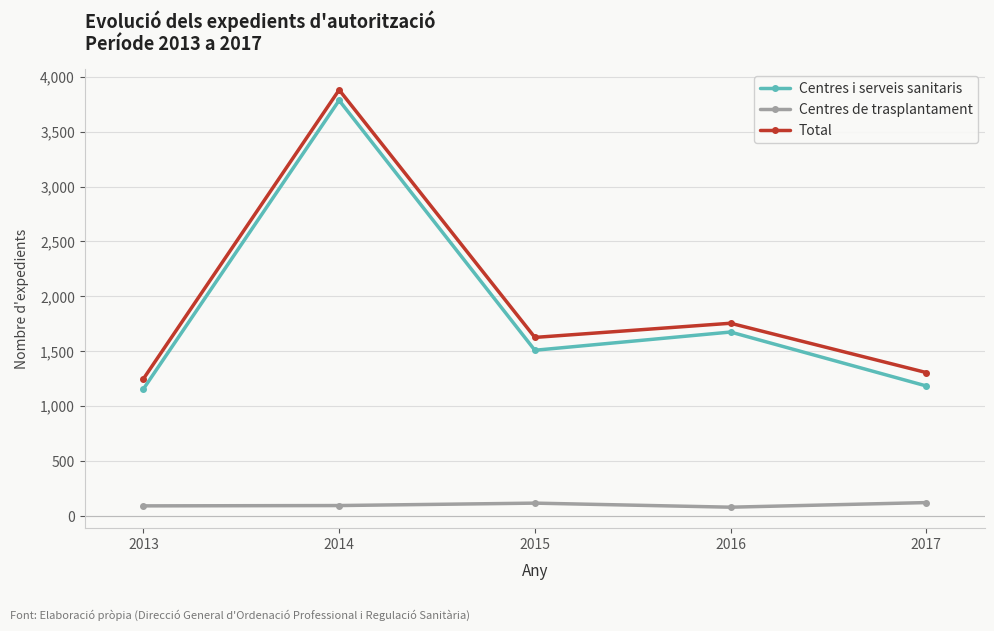

Where is the first local maximum for Total?

2014